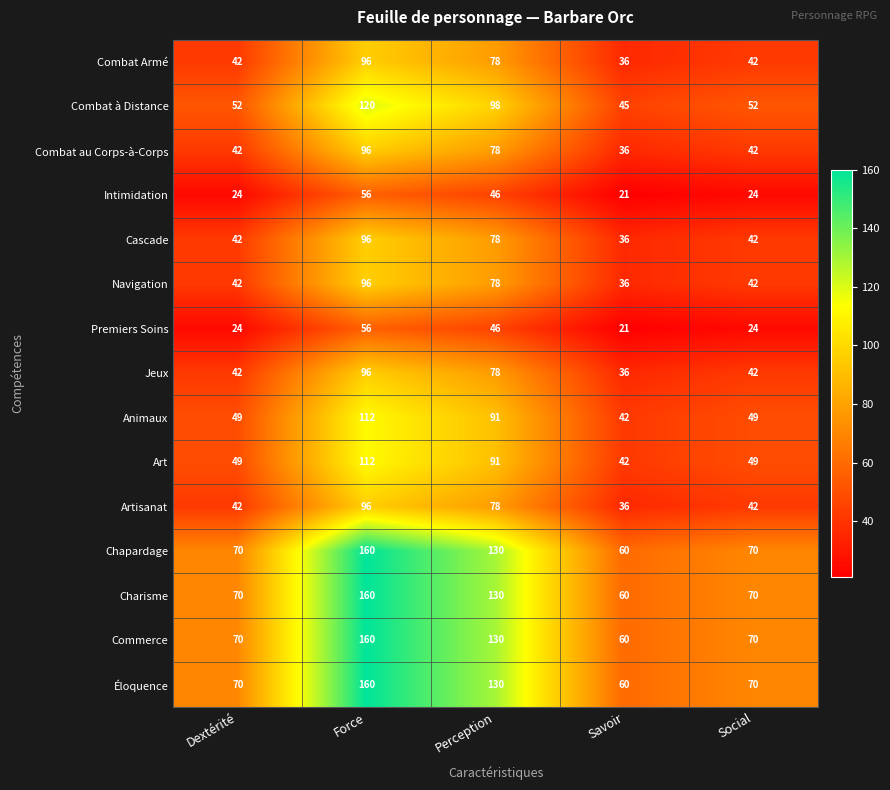

The value of Cascade at Perception is 22. True or false?

False